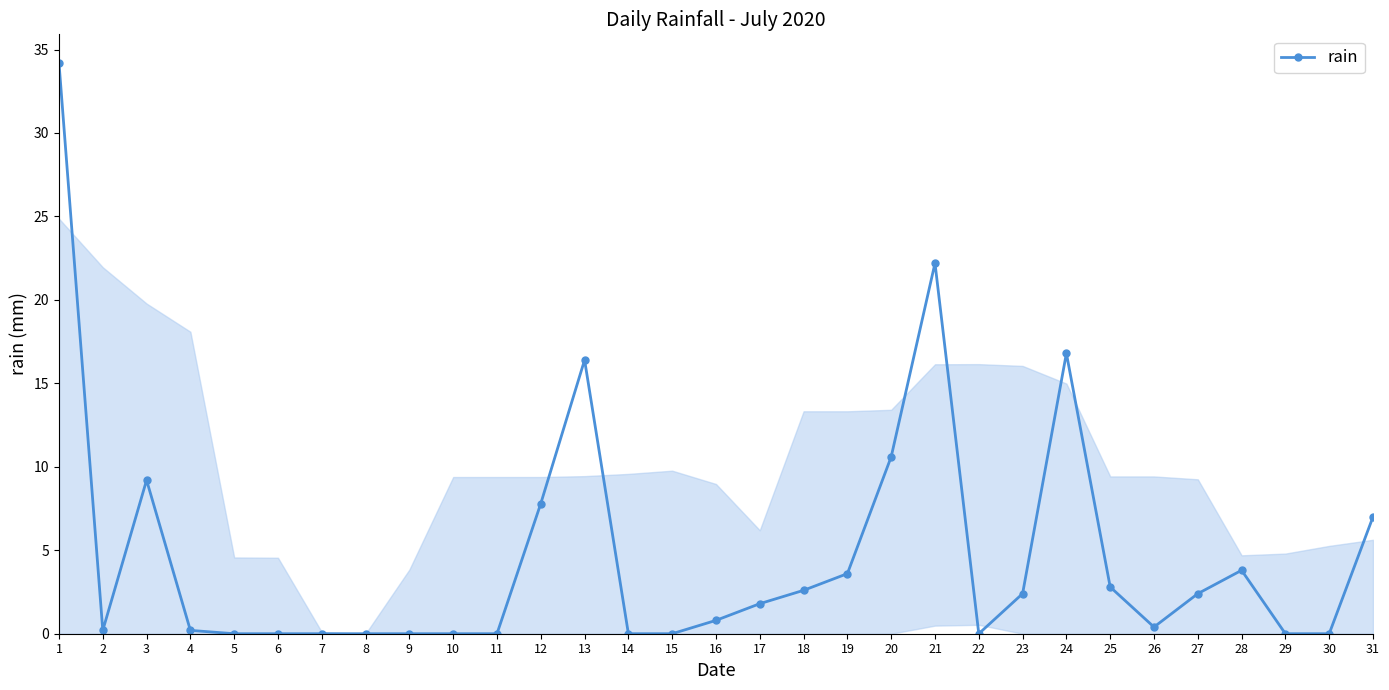

What is the difference between the second highest and minimum values?

22.2